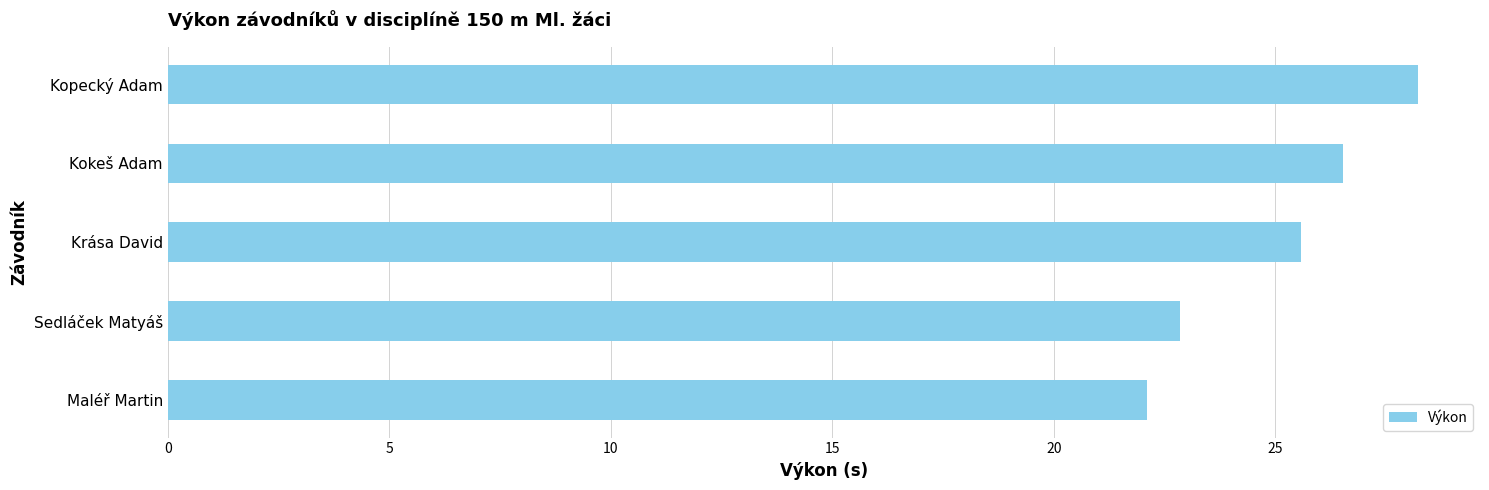

Rank the categories by value from highest to lowest.

Kopecký Adam, Kokeš Adam, Krása David, Sedláček Matyáš, Maléř Martin